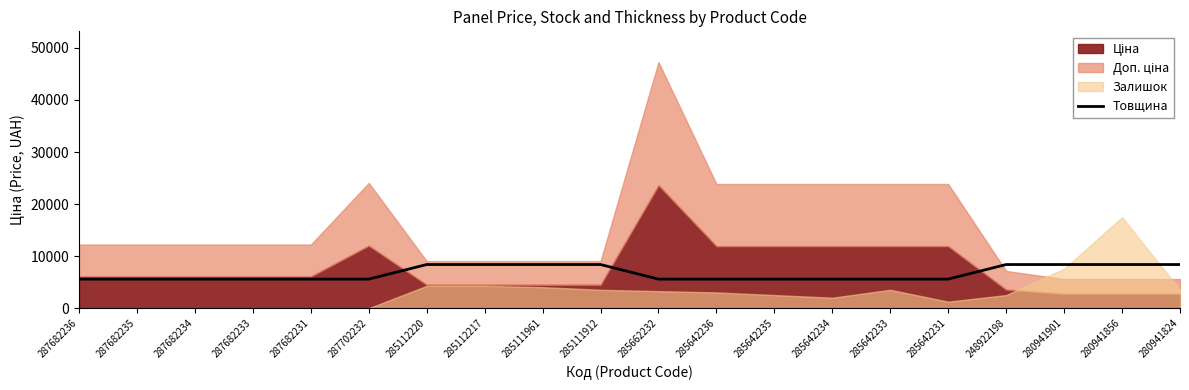

What is the lowest value of the Товщина series?

5596.6